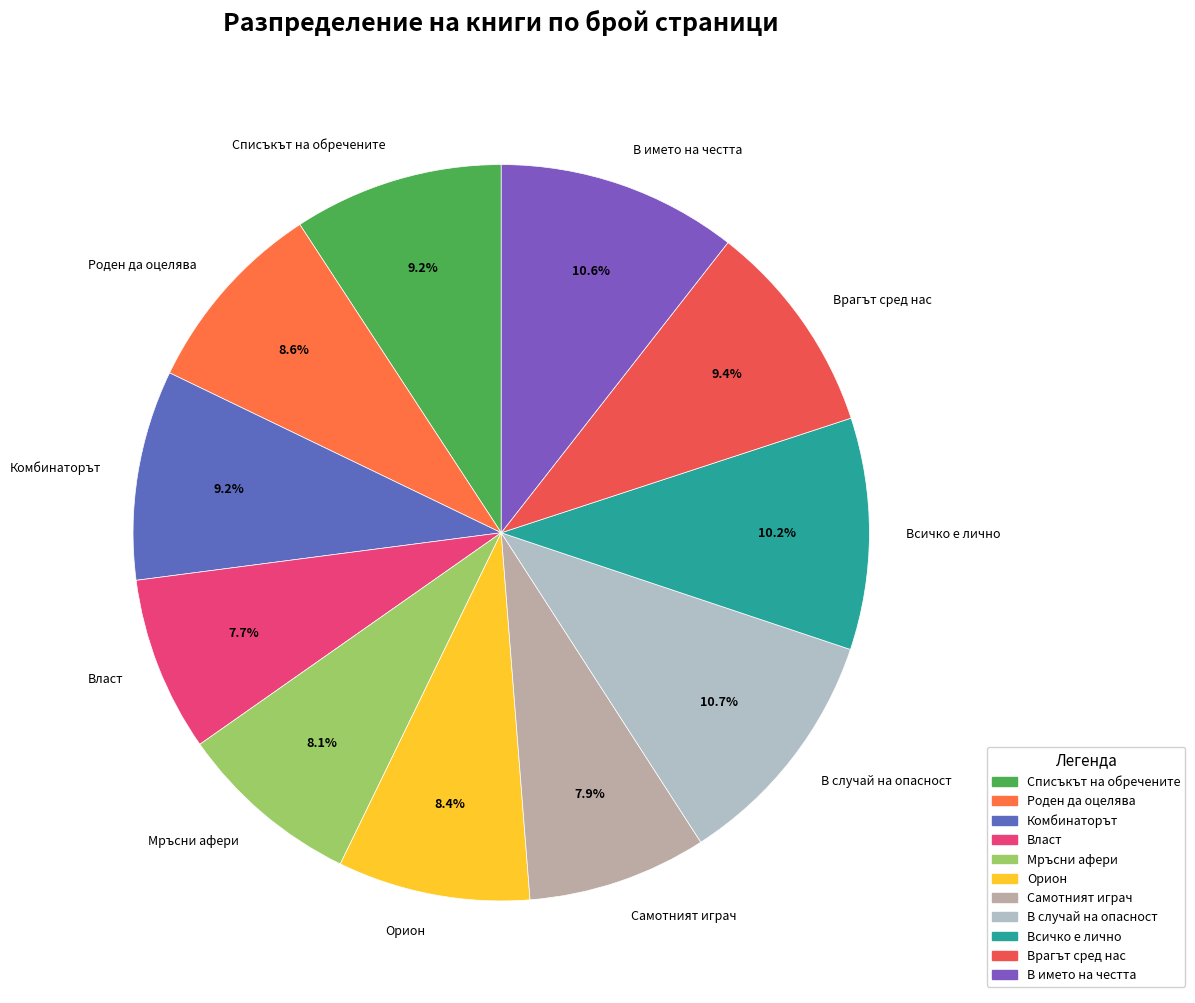

Approximately how many times larger is the value at Роден да оцелява compared to Врагът сред нас?

0.9